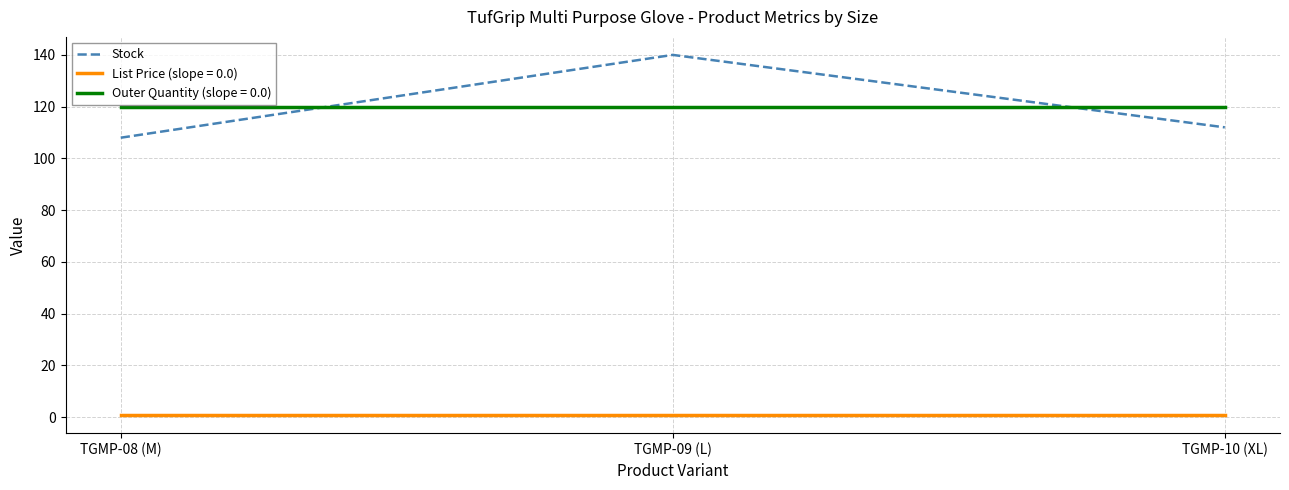

The Outer Quantity (slope = 0.0) series shows 43.7 at TGMP-10 (XL). True or false?

False